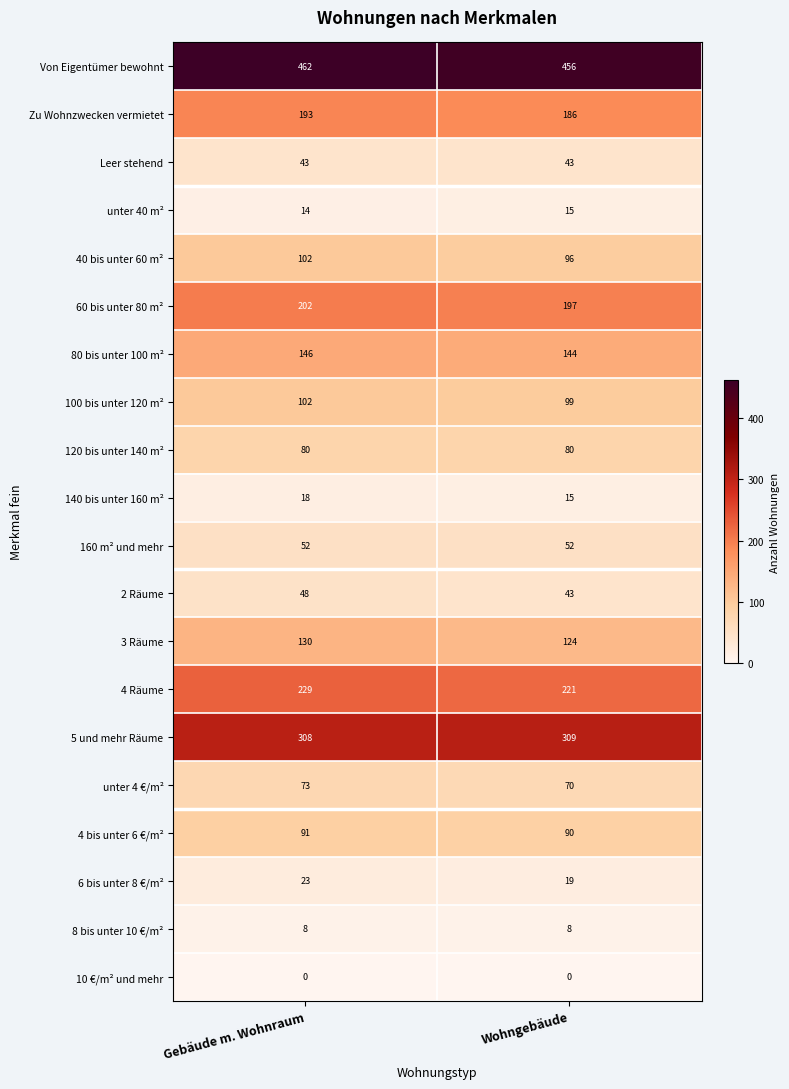

At which category is the sum across all series the highest?

Gebäude m. Wohnraum